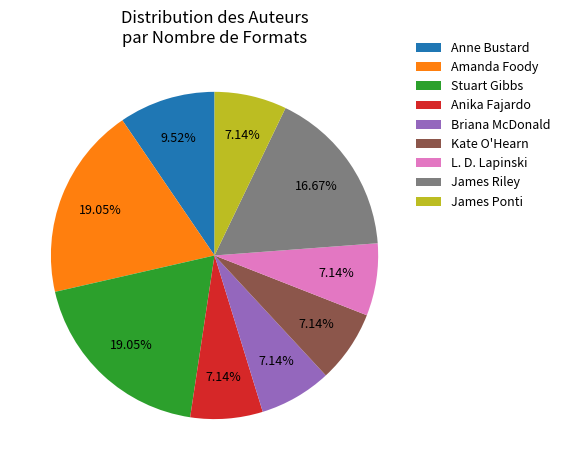

Count the number of slices in the pie.

9